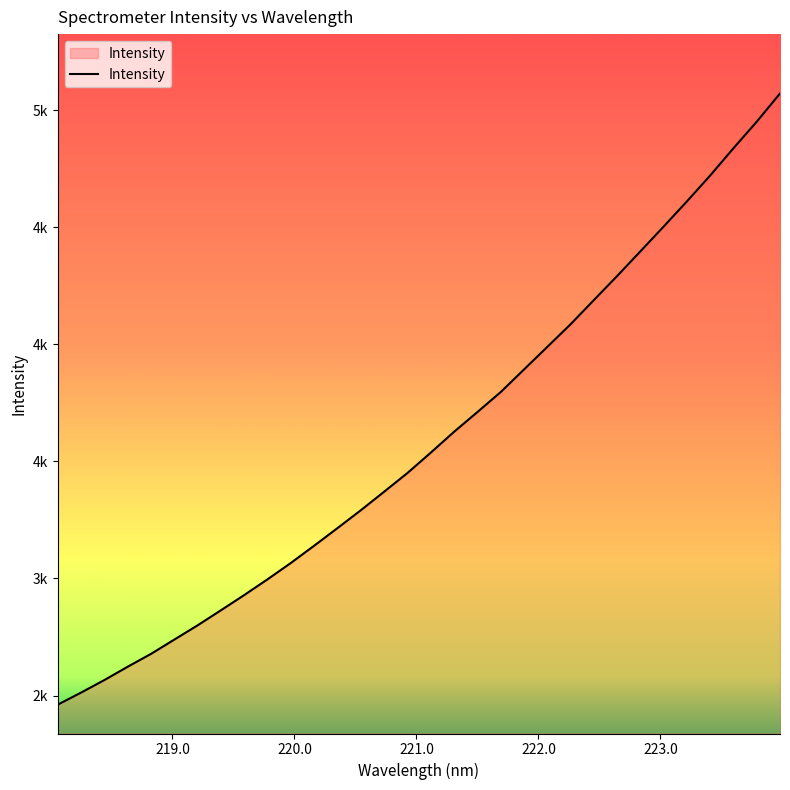

Does the chart display data point markers on the line(s)?

No